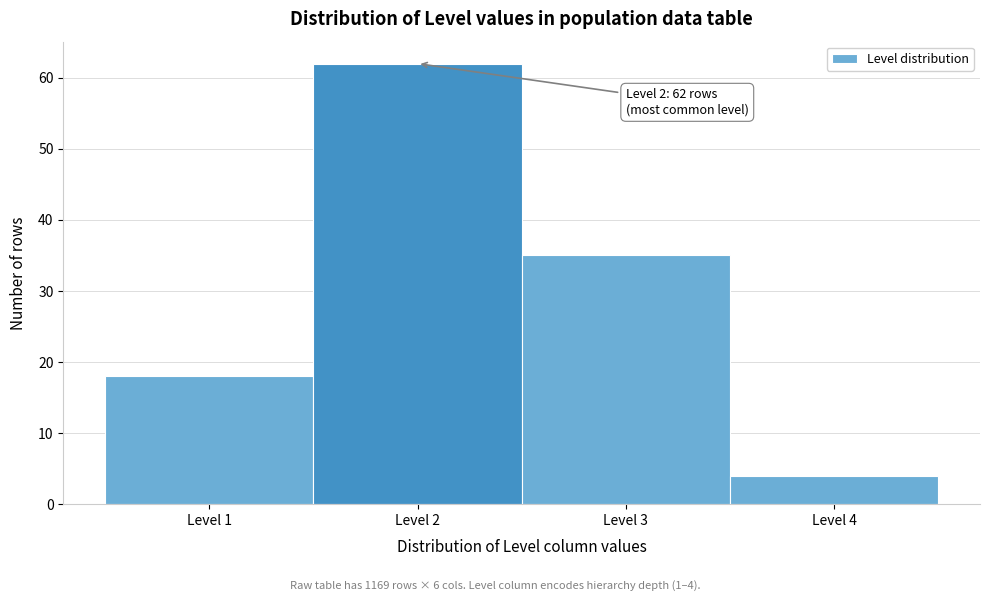

Which range on the x-axis has the tallest bar?

1.5 to 2.5